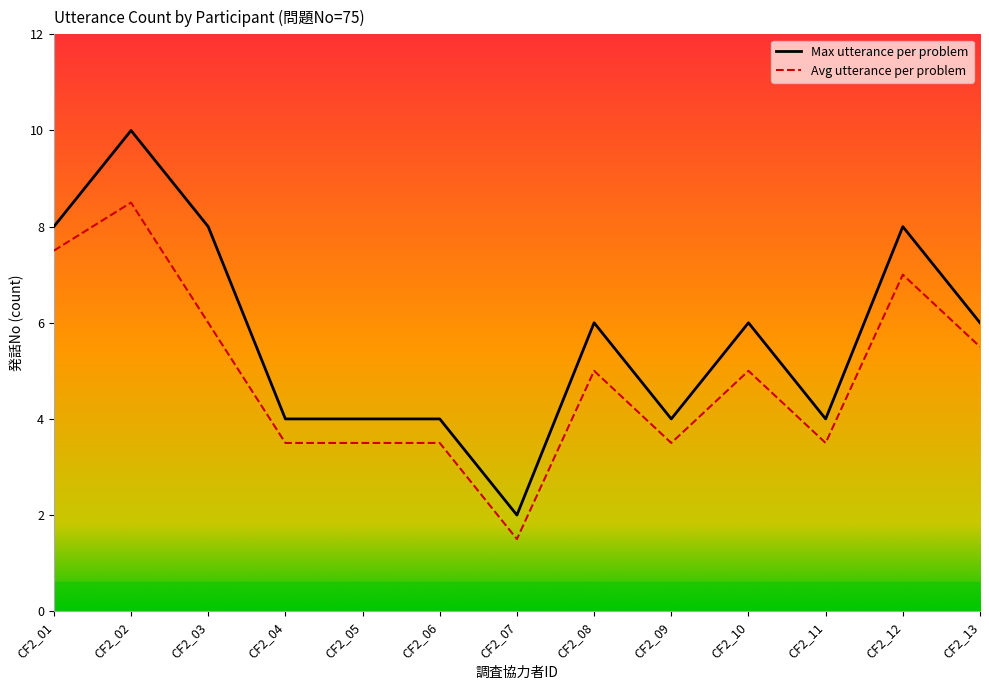

What is the minimum value shown in the chart?

1.5